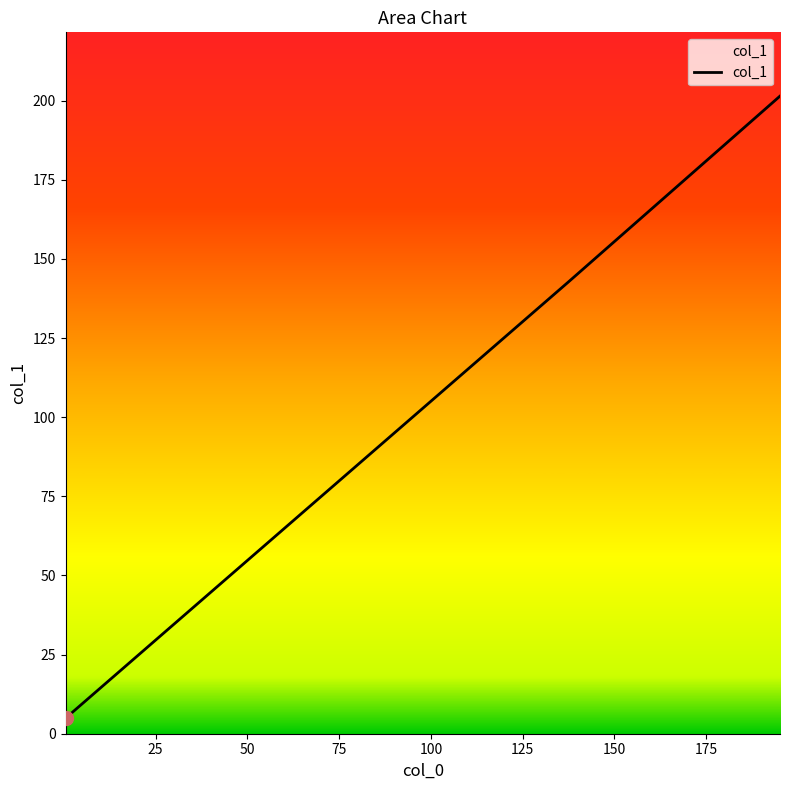

What is the smallest value displayed?

4.9